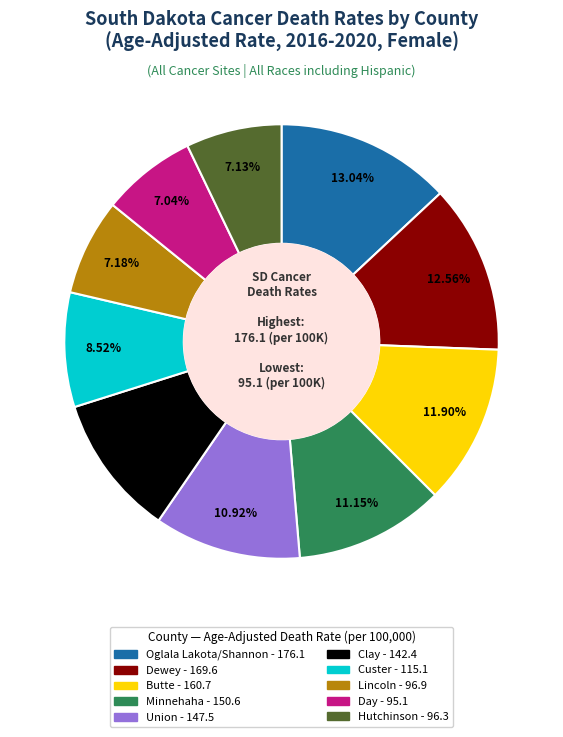

Is there a majority slice in this chart?

No